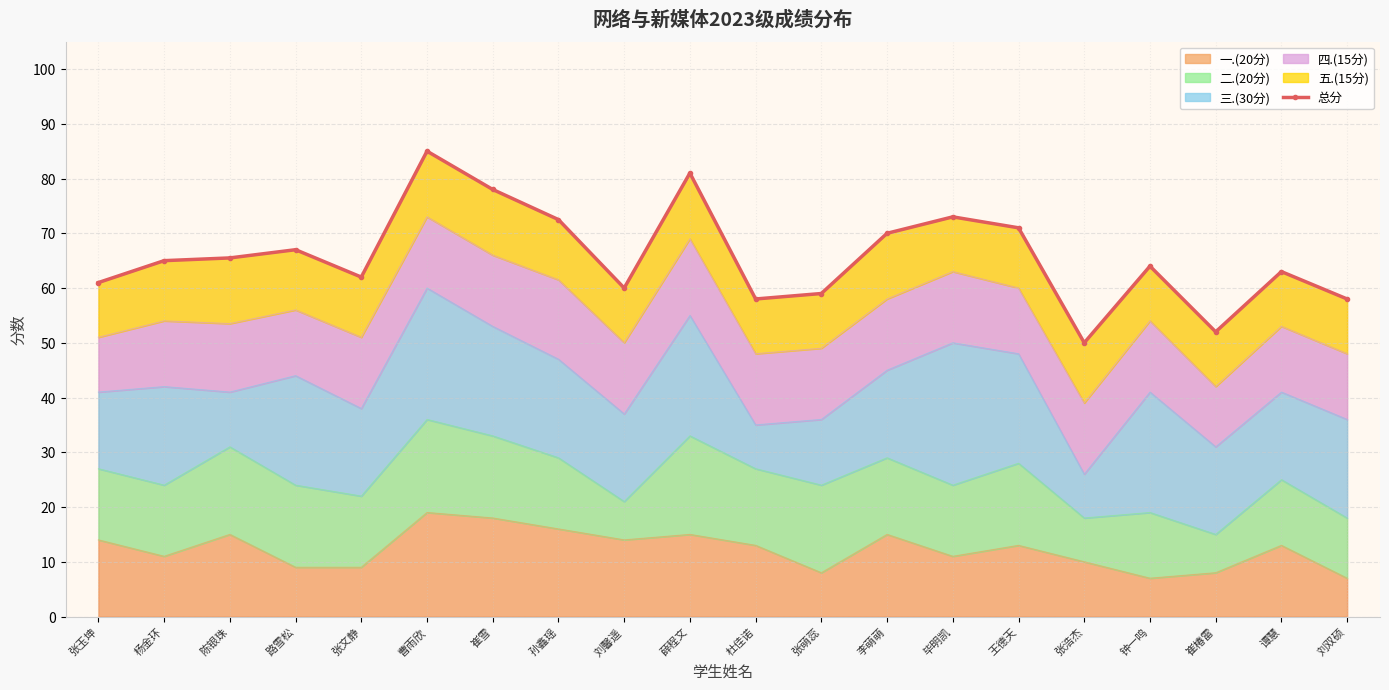

What is the minimum value shown in the chart?

50.0